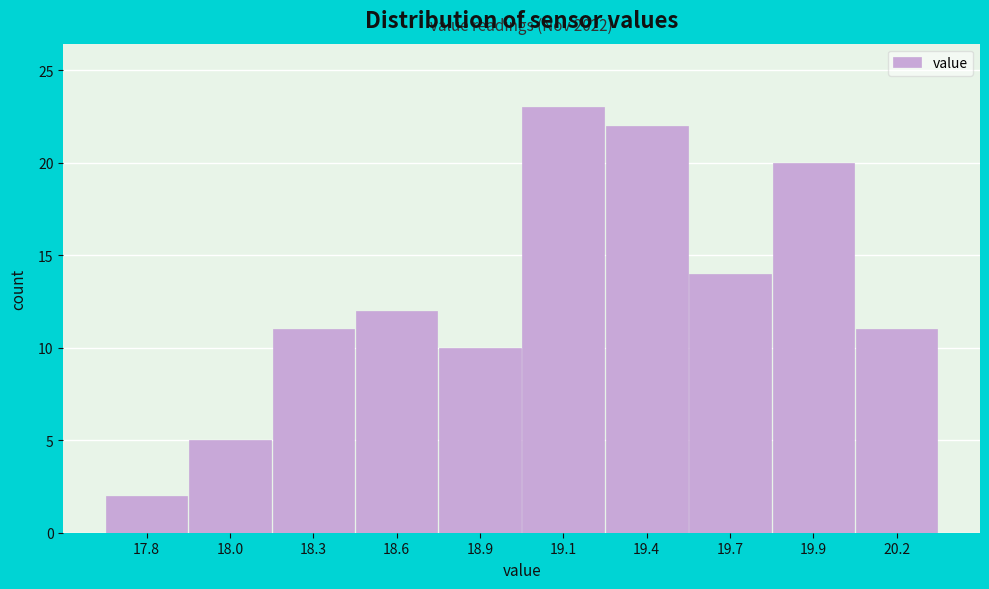

Reading left to right, transcribe all the data shown in this chart.

2	5	11	12	10	23	22	14	20	11